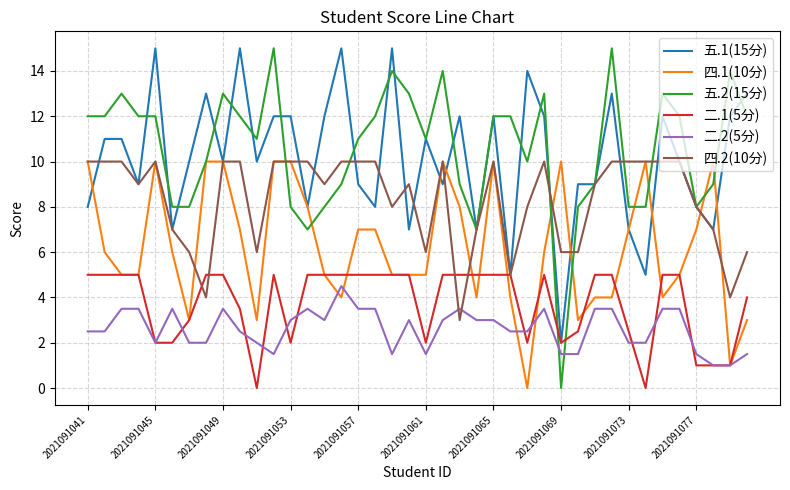

How many 四.2(10分) values are between 7 and 10?

30